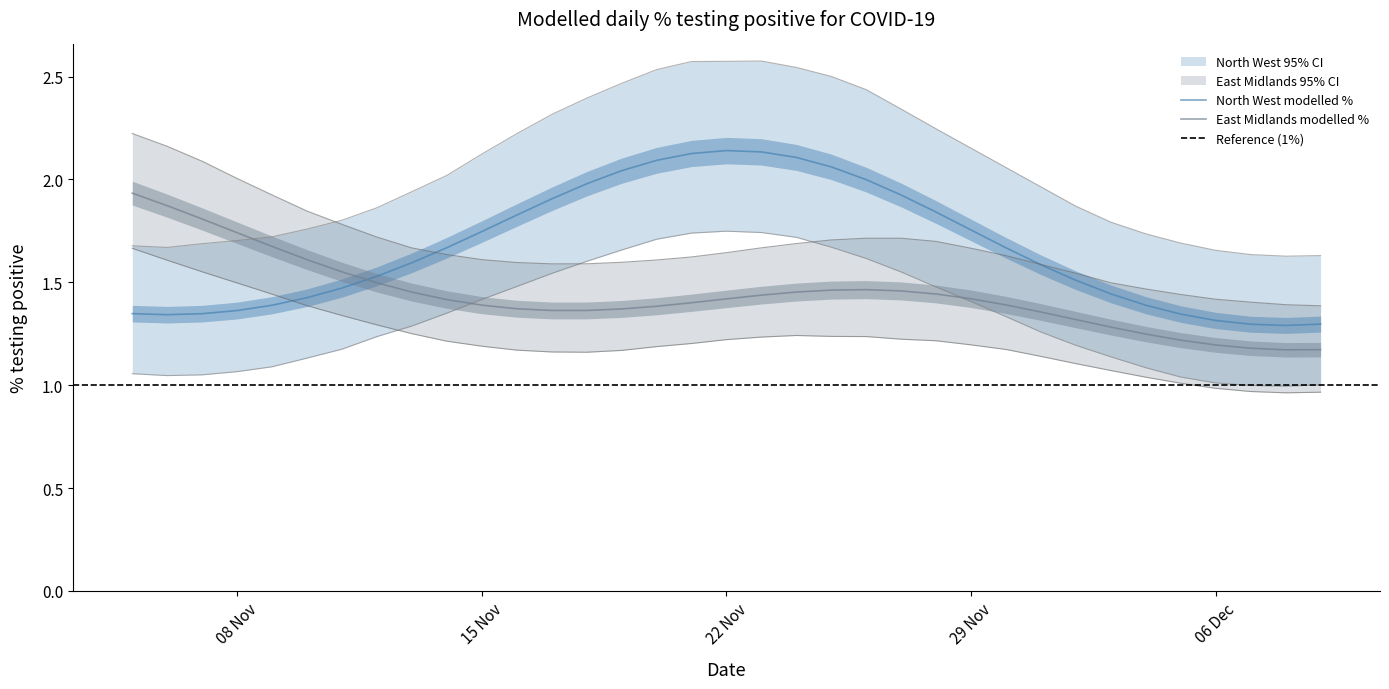

List the series in order of their peak value, highest first.

North West upper, East Midlands upper, North West modelled, East Midlands modelled, North West lower, East Midlands lower